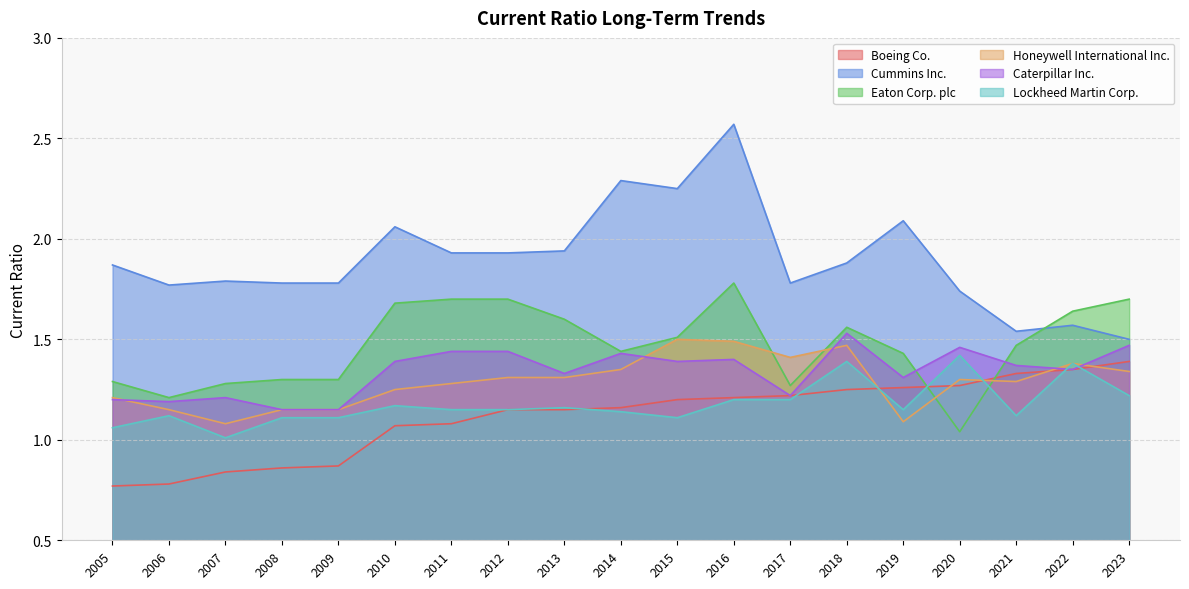

List the series in order of their peak value, lowest first.

Boeing Co., Lockheed Martin Corp., Honeywell International Inc., Caterpillar Inc., Eaton Corp. plc, Cummins Inc.